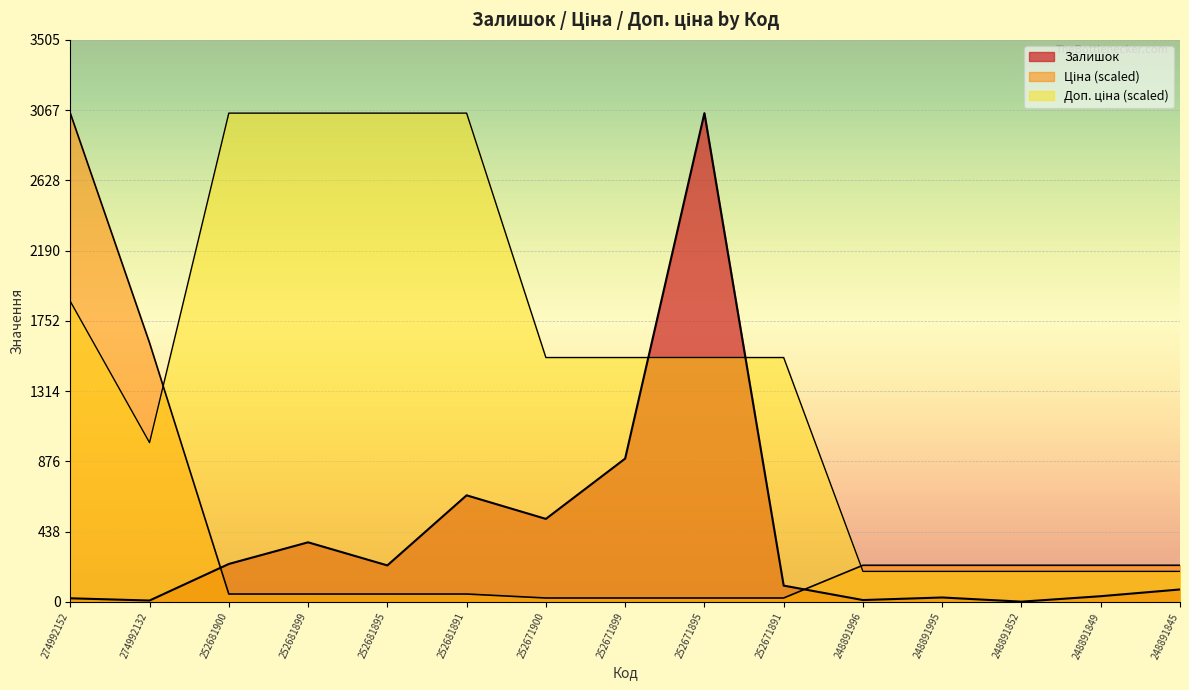

Count the number of data series in this chart.

3